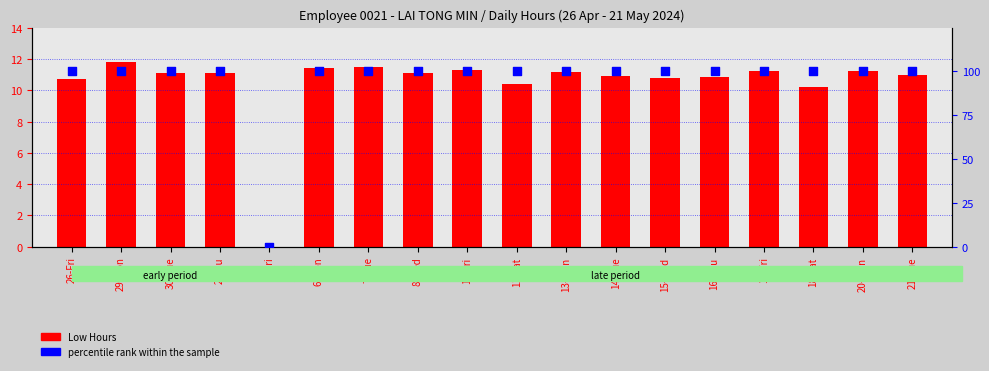

Which series reaches the maximum Y coordinate?

percentile rank within the sample